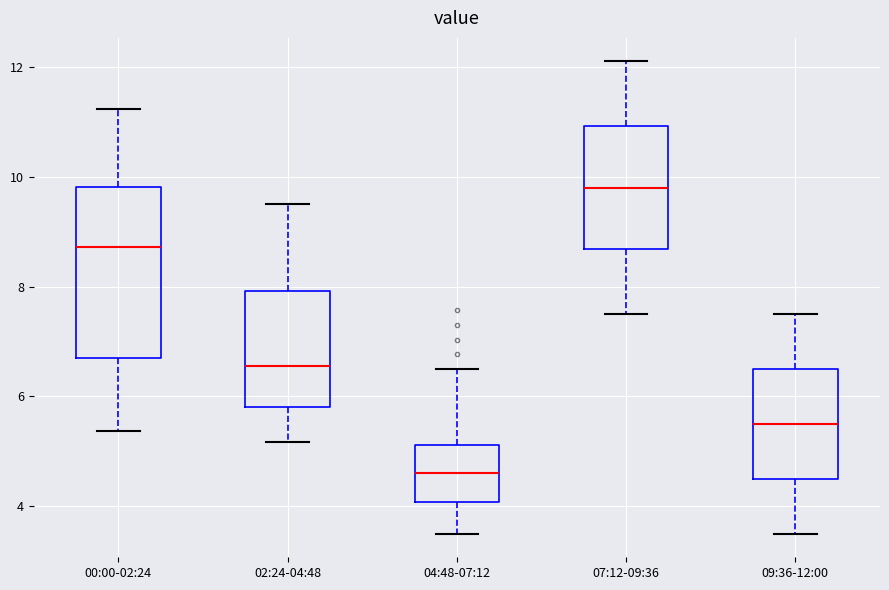

Which box's median line is the highest?

07:12-09:36